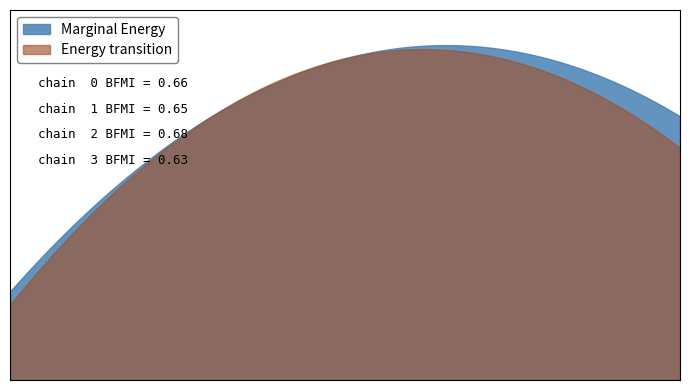

At 2, list the series in order from smallest to largest.

Marginal Energy, Energy transition